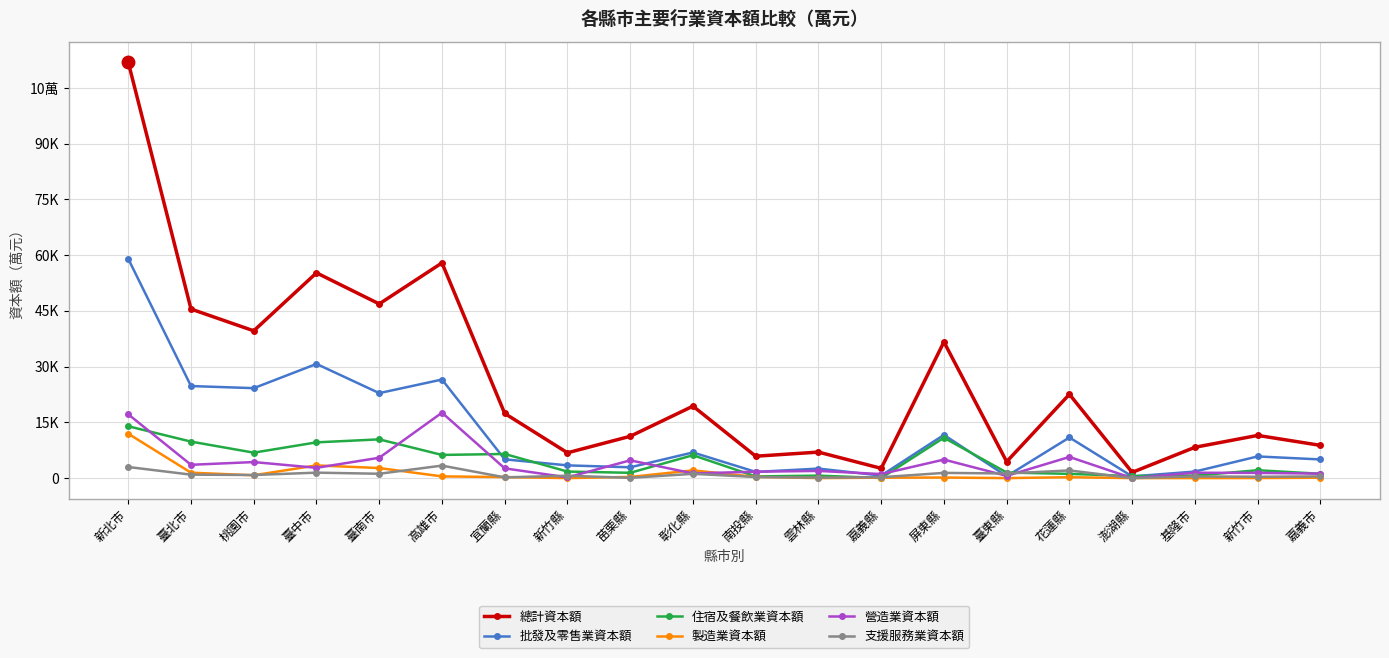

Rank the series by their maximum value, from lowest to highest.

支援服務業資本額, 製造業資本額, 住宿及餐飲業資本額, 營造業資本額, 批發及零售業資本額, 總計資本額